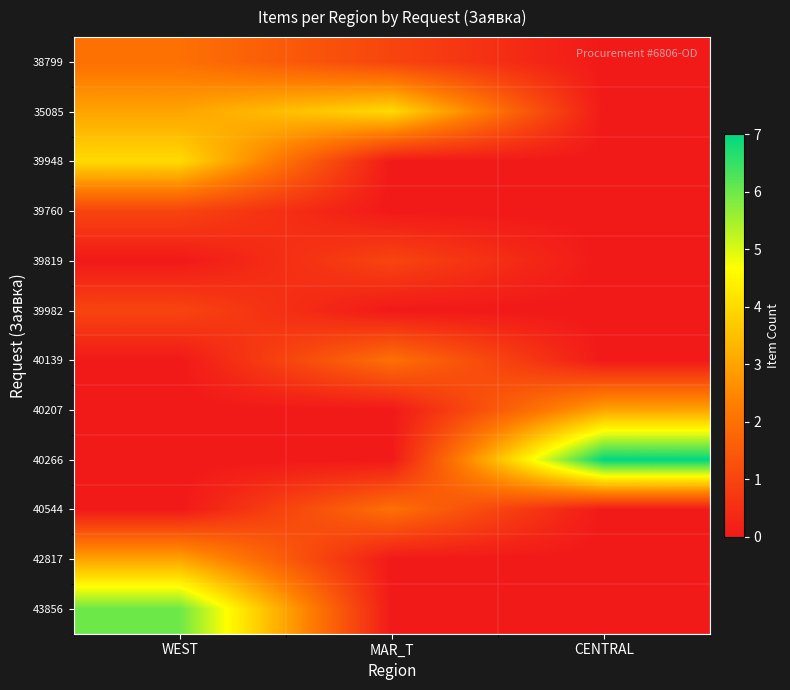

At how many categories does at least one series exceed 0?

3